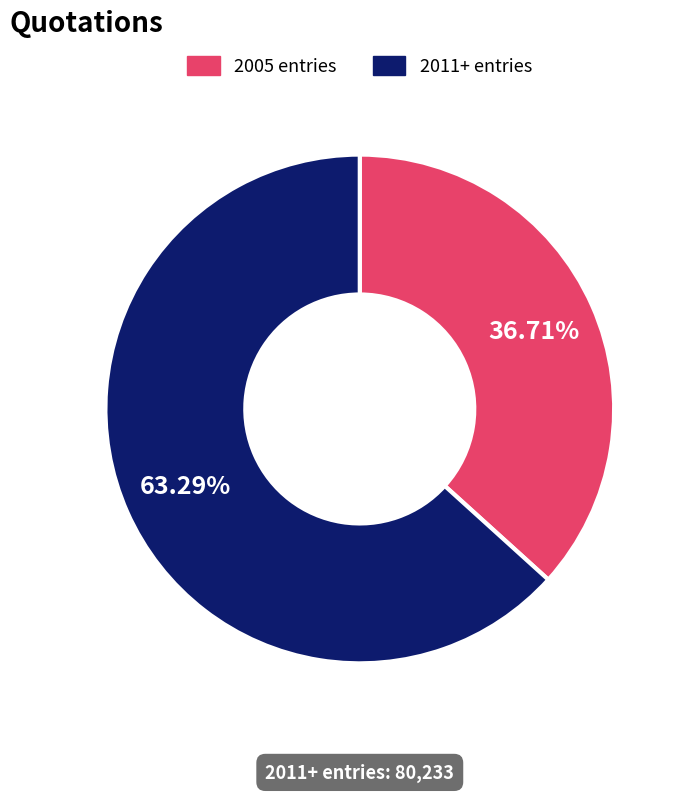

How many segments does this pie chart have?

2